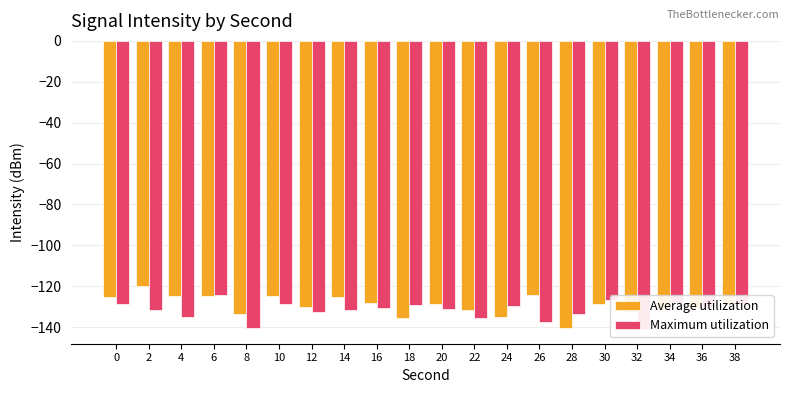

Reading left to right, transcribe all the data shown in this chart.

Average utilization: 0=-125.0	2=-119.8	4=-125.0	6=-124.6	8=-133.6	10=-124.9	12=-130.1	14=-125.3	16=-128.1	18=-135.4	20=-128.8	22=-131.4	24=-134.8	26=-124.3	28=-140.6	30=-128.6	32=-132.6	34=-131.4	36=-130.6	38=-129.2
Maximum utilization: 0=-128.8	2=-131.4	4=-134.8	6=-124.3	8=-140.6	10=-128.6	12=-132.6	14=-131.4	16=-130.6	18=-129.2	20=-130.9	22=-135.4	24=-129.6	26=-137.3	28=-133.7	30=-126.5	32=-141.0	34=-128.1	36=-130.0	38=-128.8